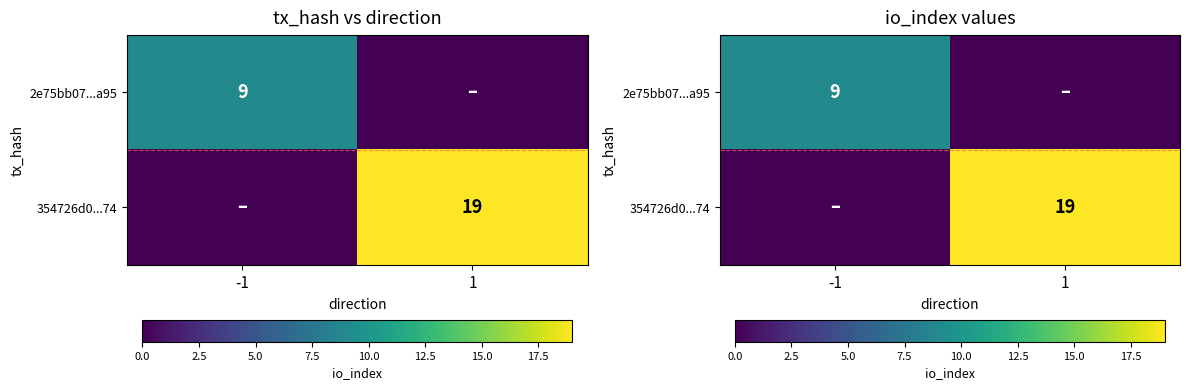

What is the sum of the 354726d0...74 values at 1 and -1?

19